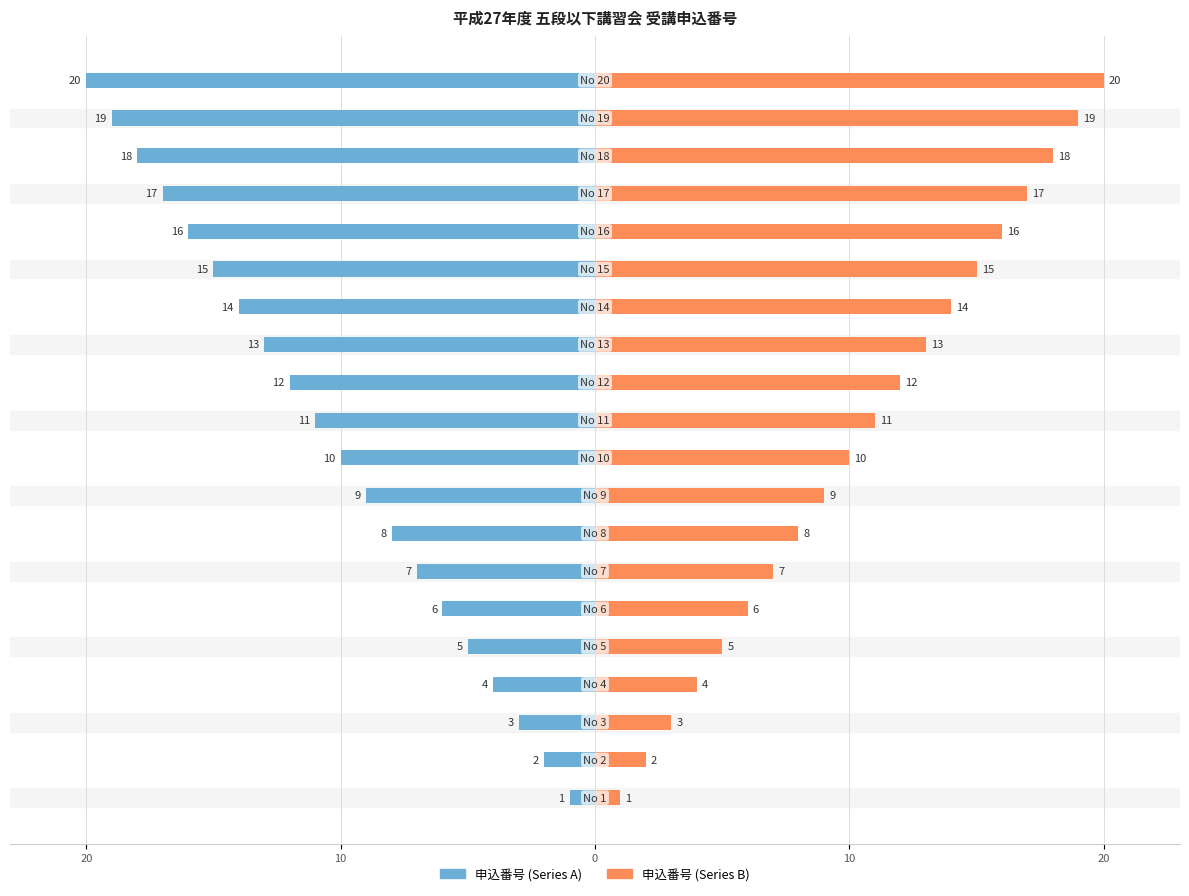

Which series has the largest range (max minus min)?

申込番号 (Series A)